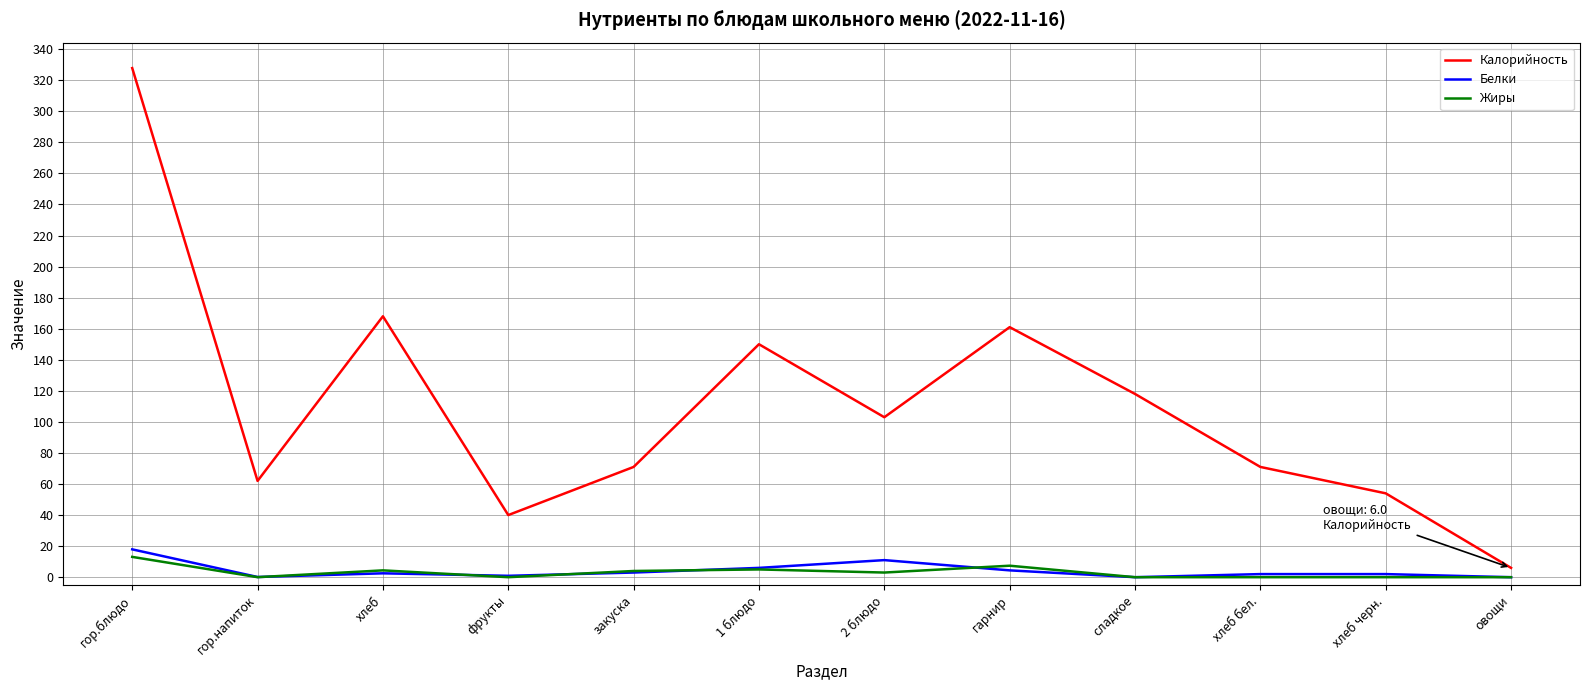

The value of Жиры at гарнир is 7.4. True or false?

True